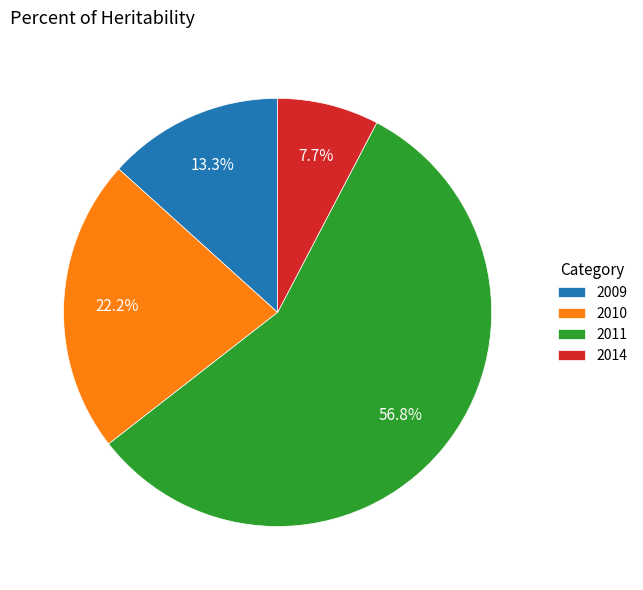

Approximately how many times larger is the value at 2010 compared to 2014?

2.9